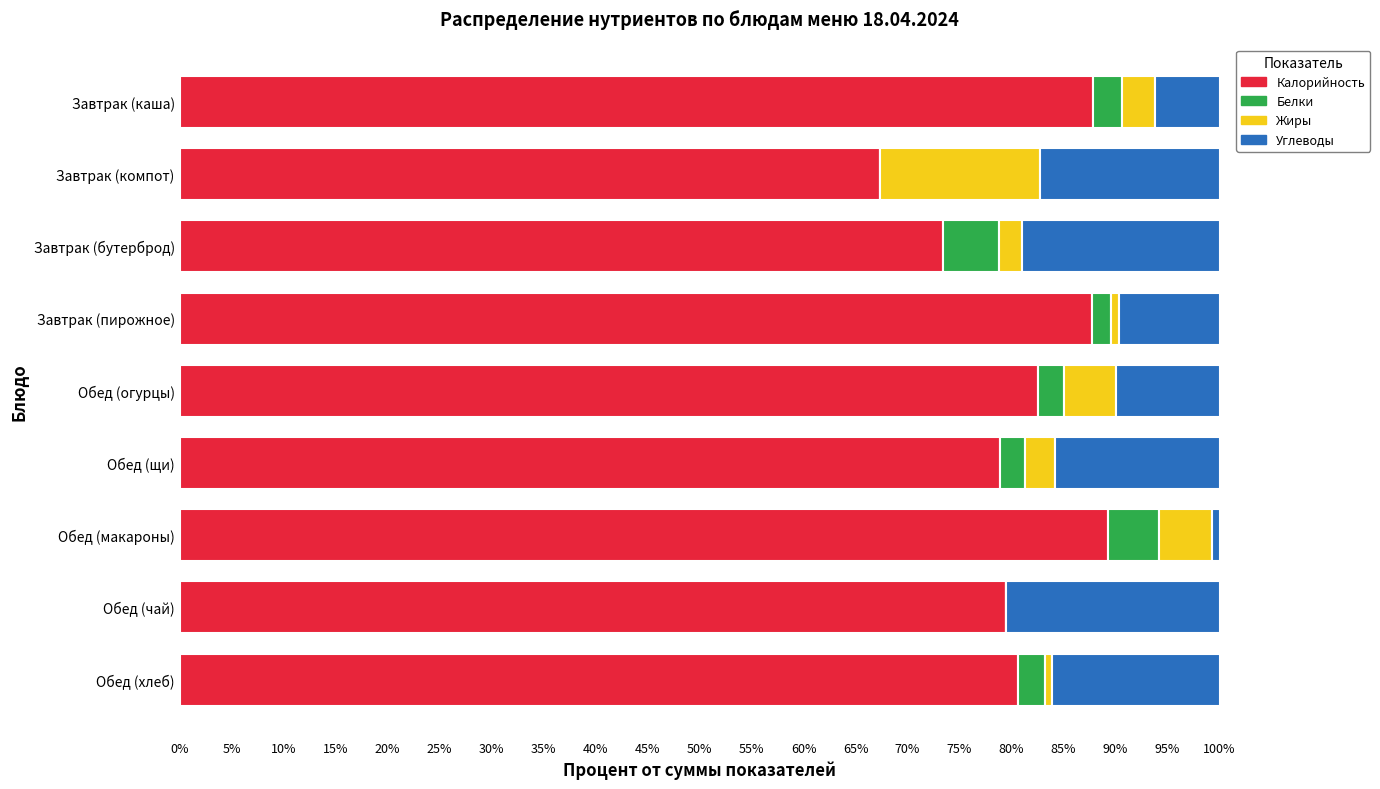

What are all the series names shown in the legend?

Калорийность, Белки, Жиры, Углеводы